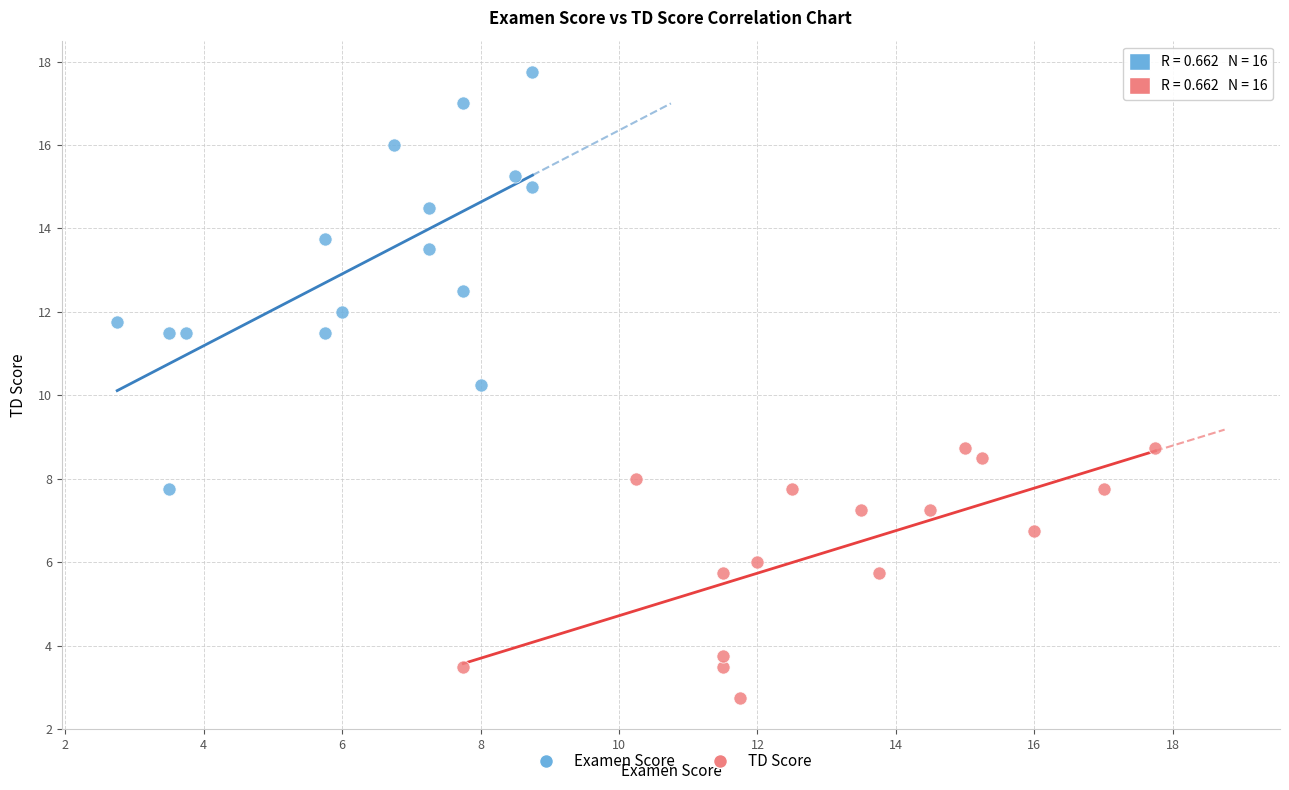

Which series contains the highest Y value?

Examen Score